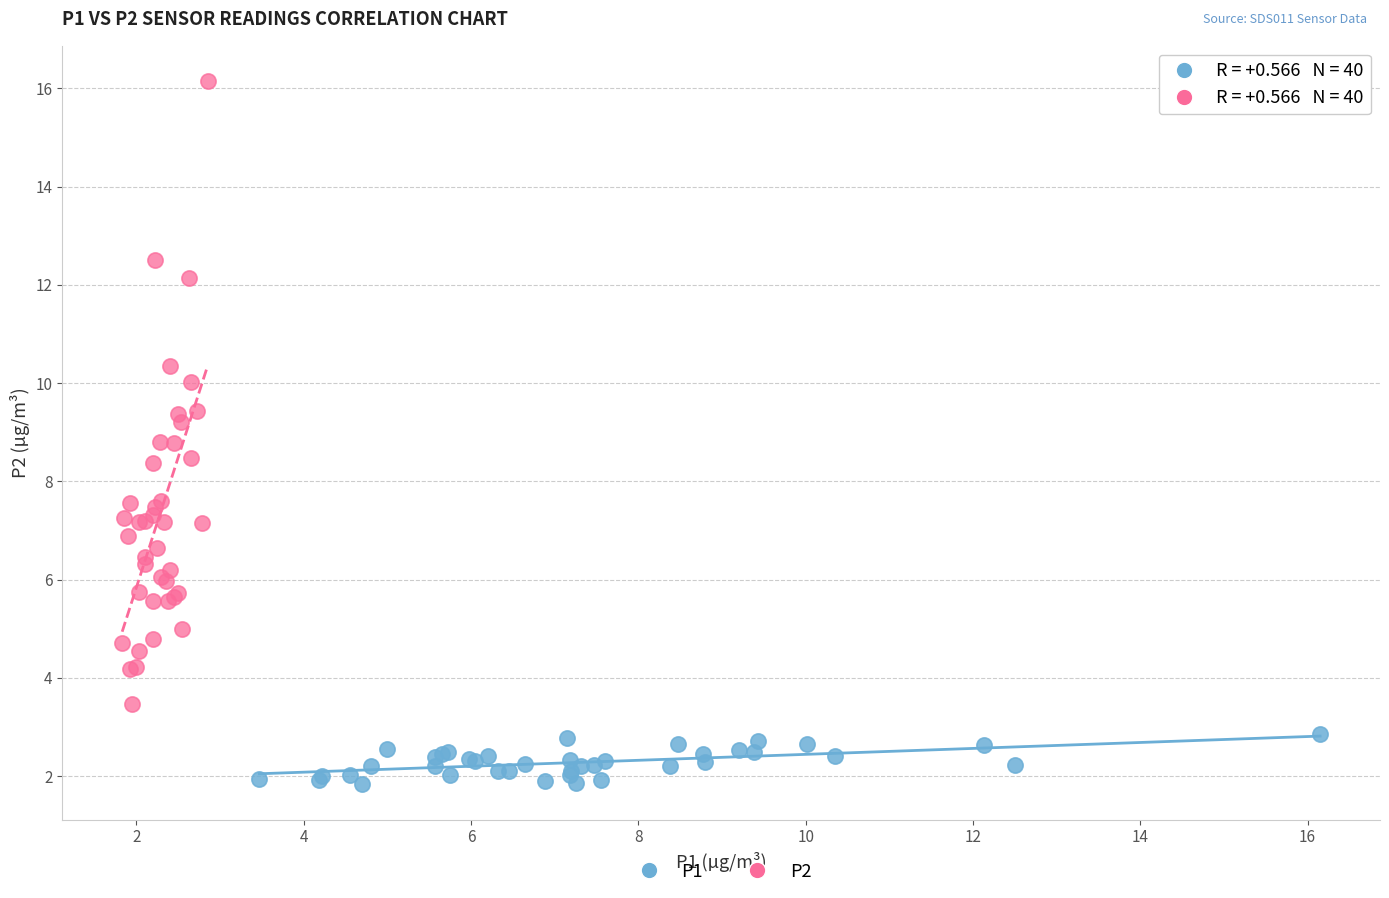

Which series reaches the maximum Y coordinate?

P2